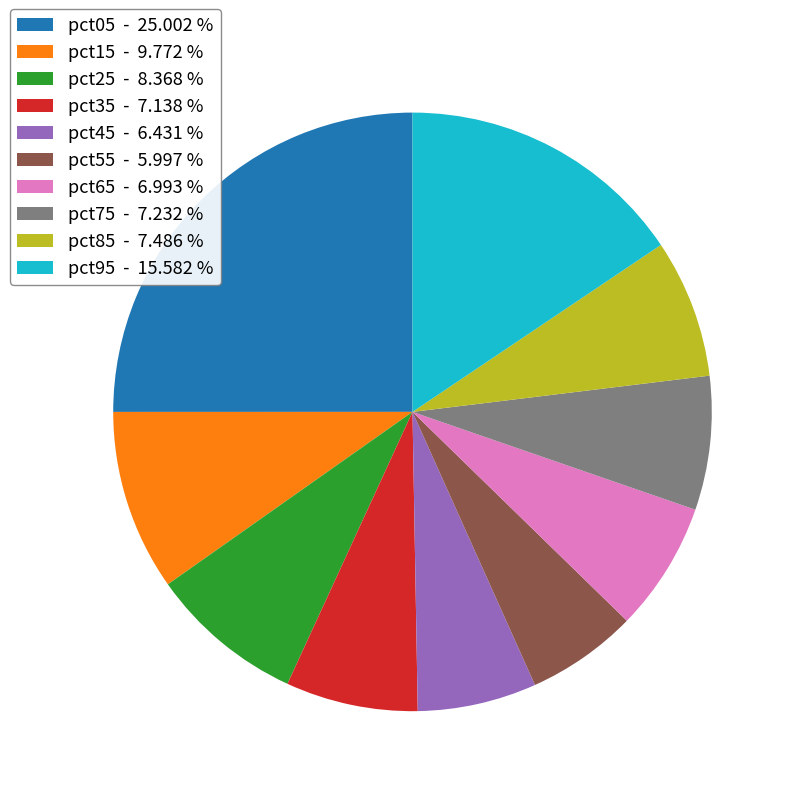

Combined, do pct35 and pct95 account for over 50%?

No